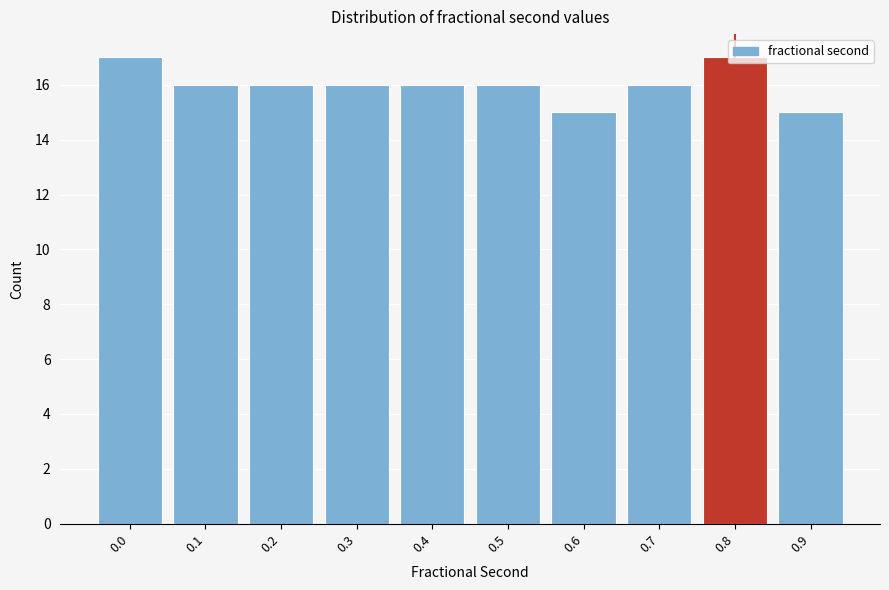

What is the value of the 5th bar from the left?

16